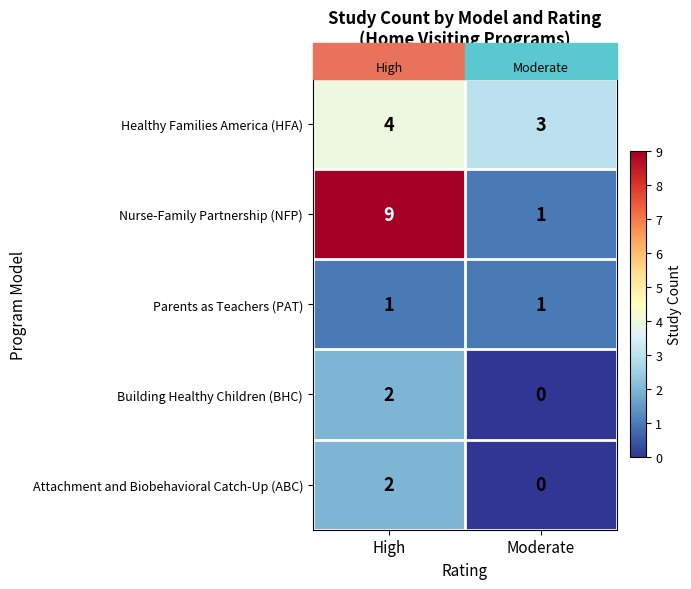

What value does the Parents as Teachers (PAT) series have at High?

1